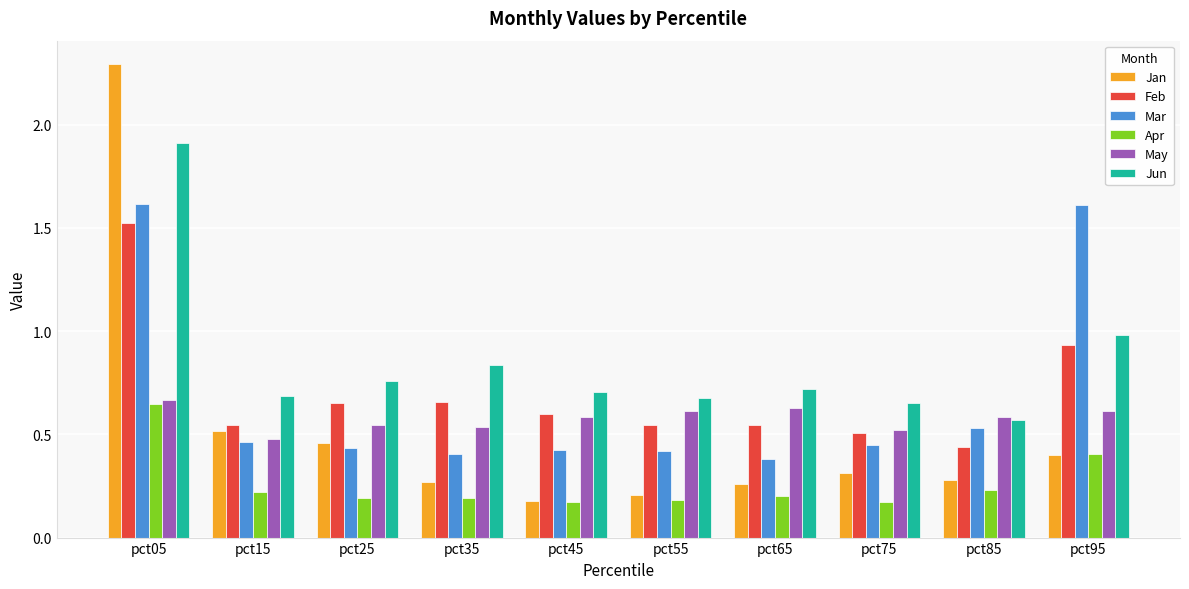

At how many categories does at least one series exceed 1?

2